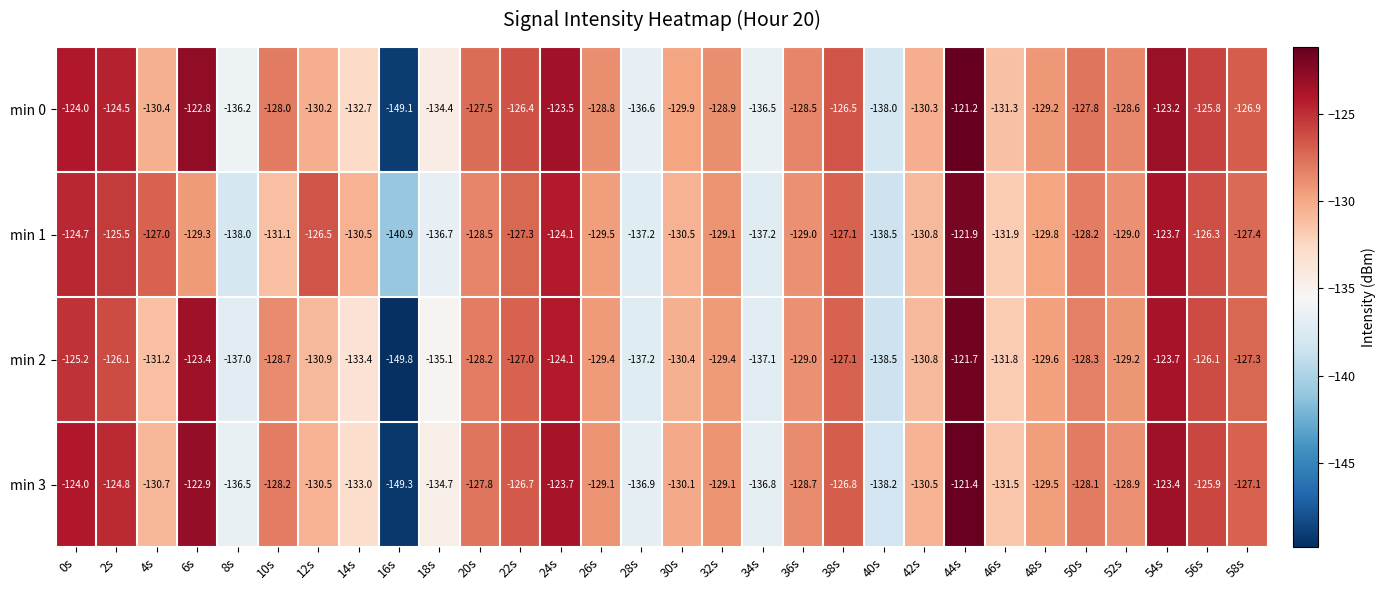

What is the highest value of the min 0 series?

-121.2